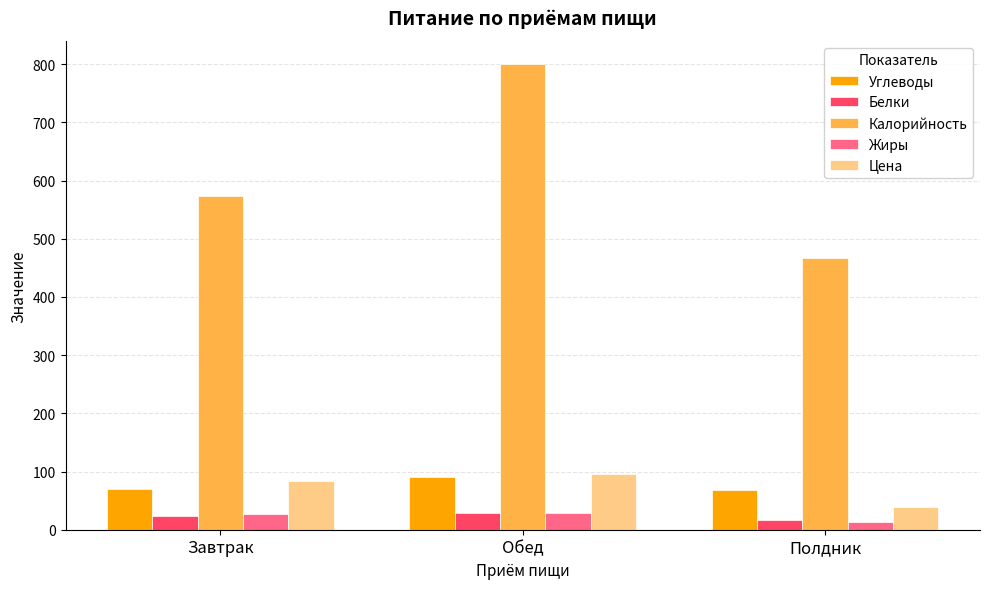

At which category does the chart reach its minimum across all series?

Полдник